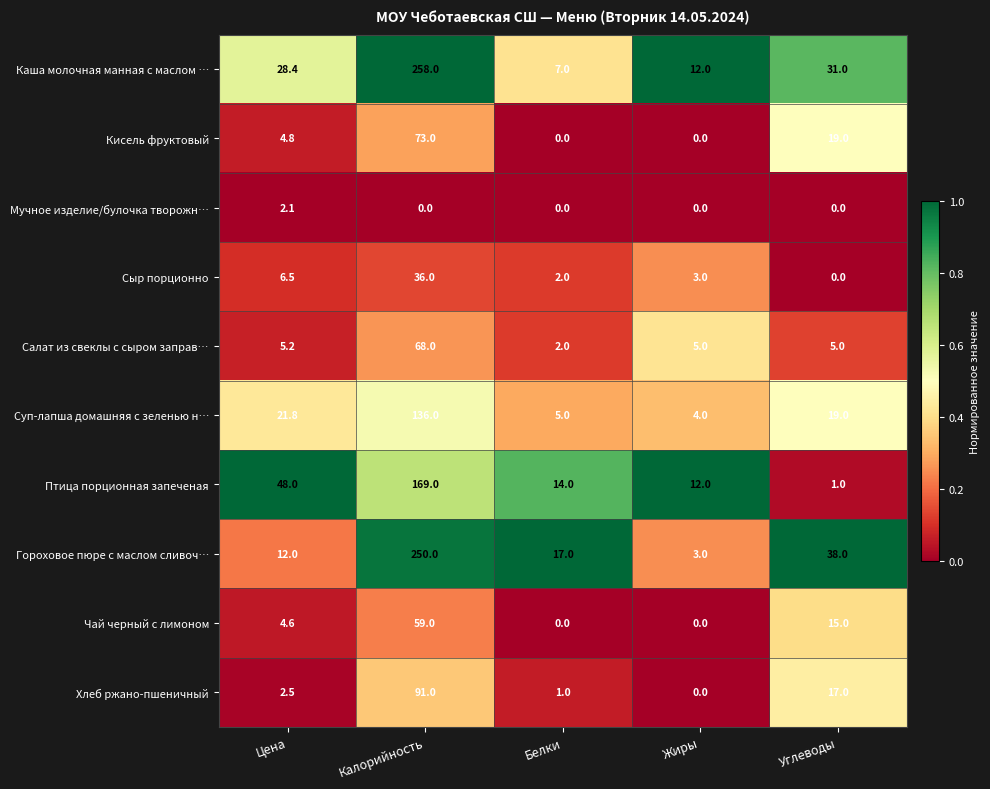

What is the approximate value of Птица порционная запеченая at Цена?

48.0